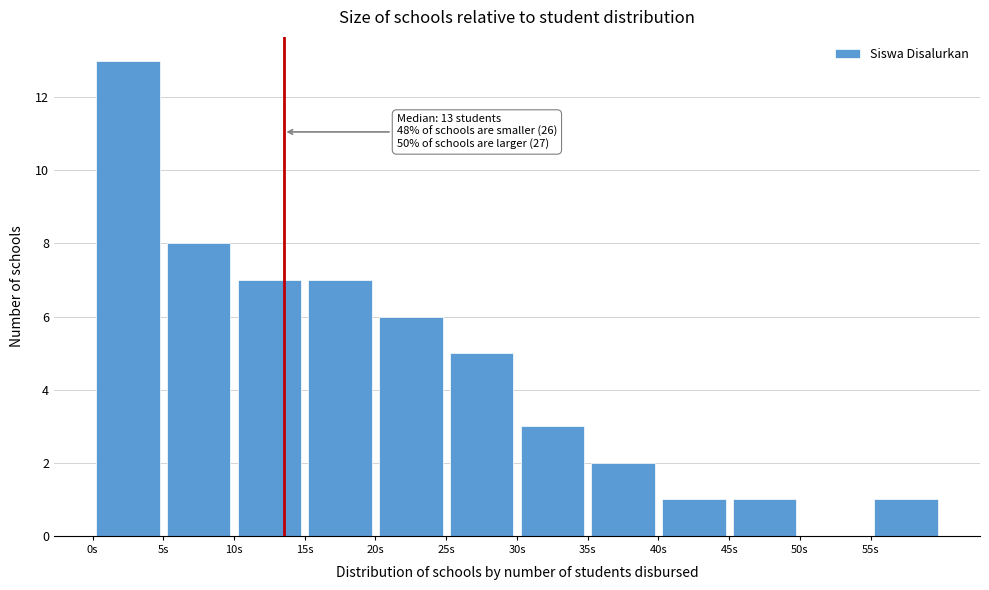

Over which range of the x-axis is the bar tallest?

0 to 5